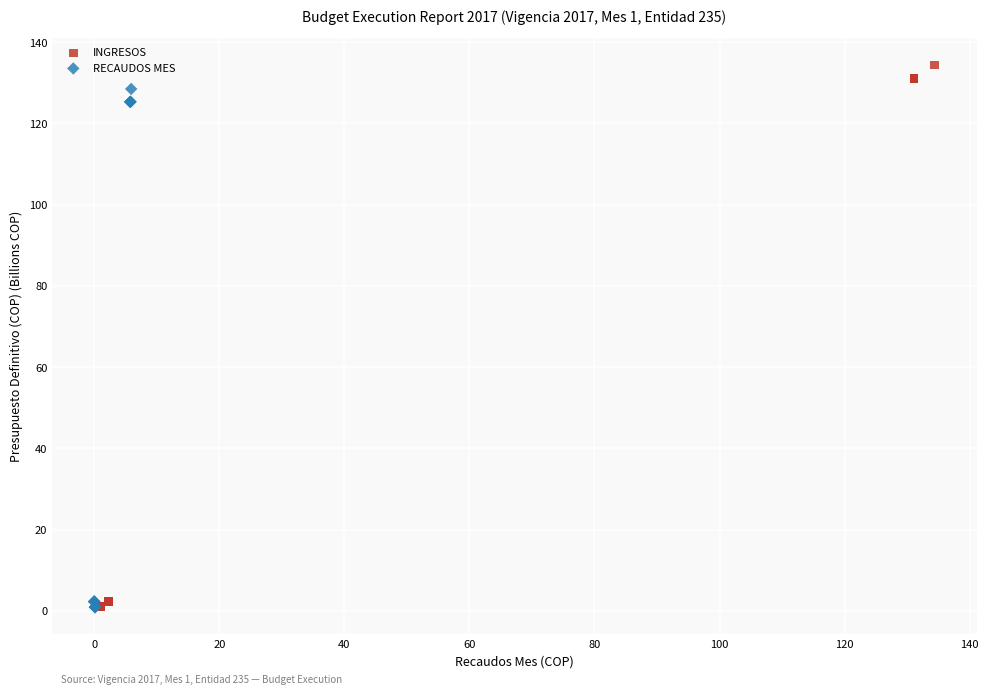

Which series has the largest Y range (max minus min)?

INGRESOS